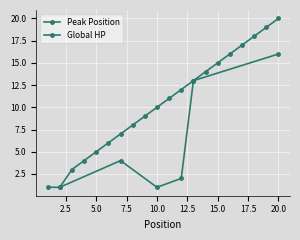

The chart shows a value of 17 at 17. True or false?

True